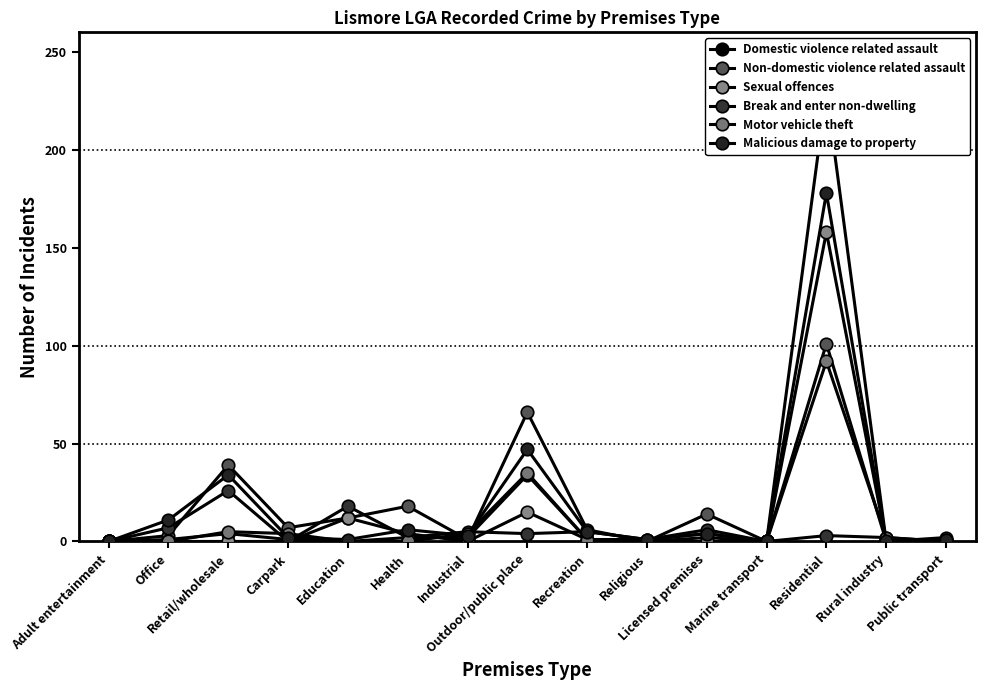

List the series in order of their peak value, highest first.

Domestic violence related assault, Malicious damage to property, Sexual offences, Non-domestic violence related assault, Motor vehicle theft, Break and enter non-dwelling